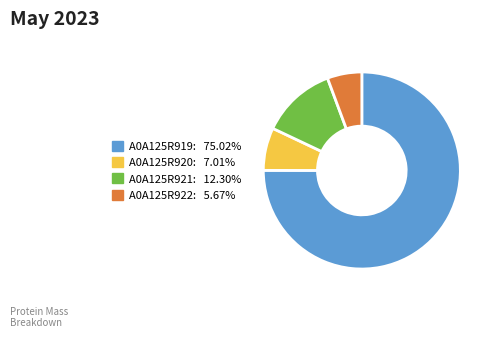

Do A0A125R920 and A0A125R922 together represent more than half of the pie?

No